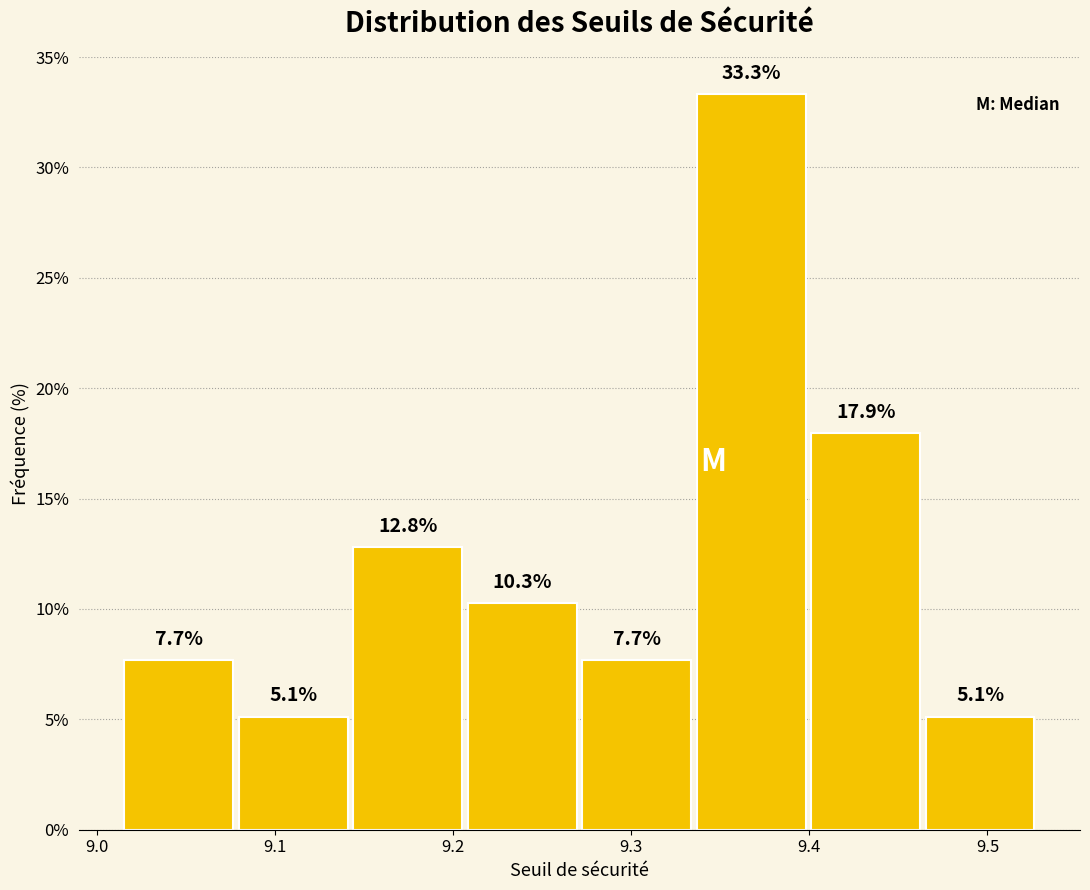

What is the height of the bar covering 9.14 to 9.21 on the x-axis? The bar edges are not printed on the chart, so give them approximately, as read against the axis.

12.8